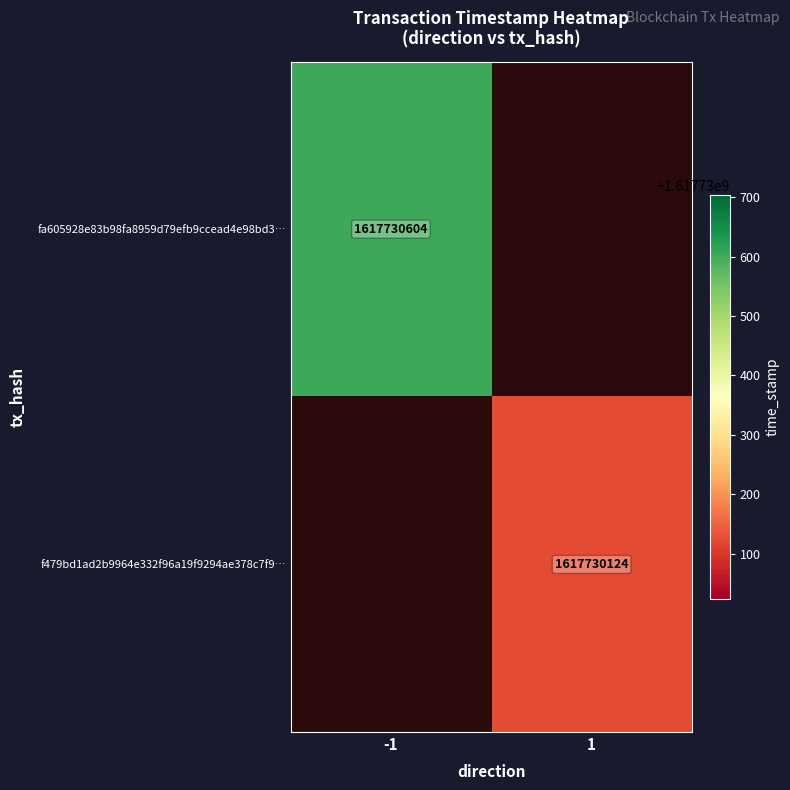

Is the value of f479bd1ad2b9964e332f96a19f9294ae378c7f9 at 1 greater than the value of fa605928e83b98fa8959d79efb9ccead4e98bd3 at 0?

Yes